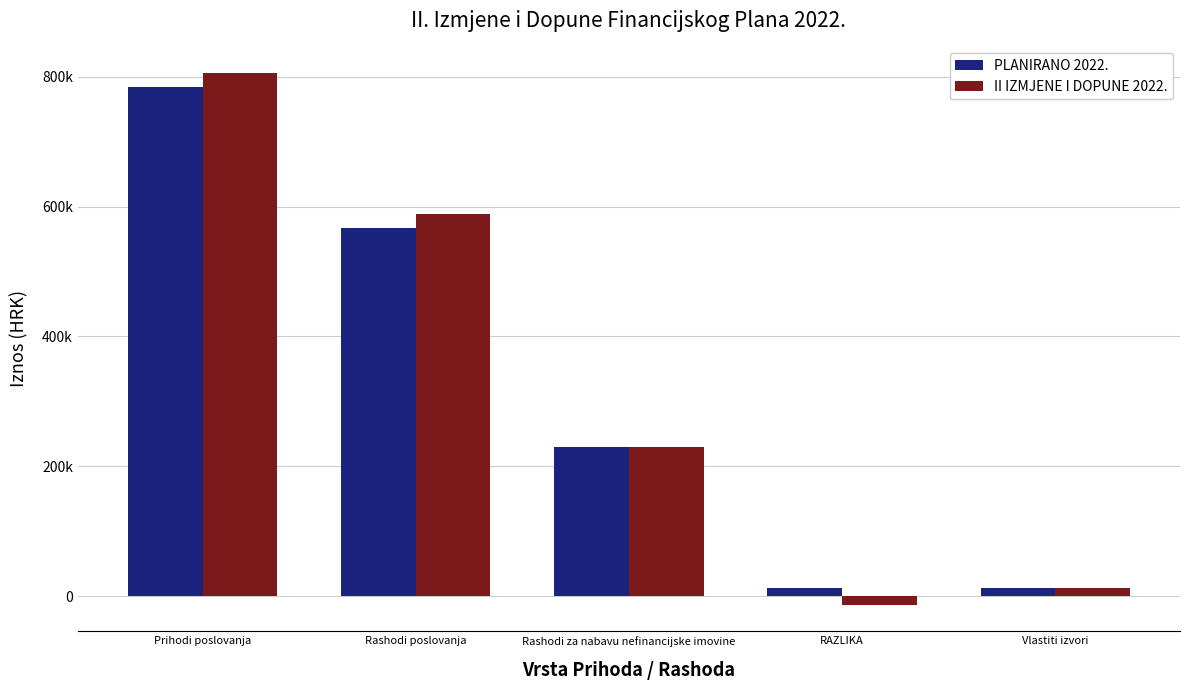

What are all the series names shown in the legend?

PLANIRANO 2022., II IZMJENE I DOPUNE 2022.